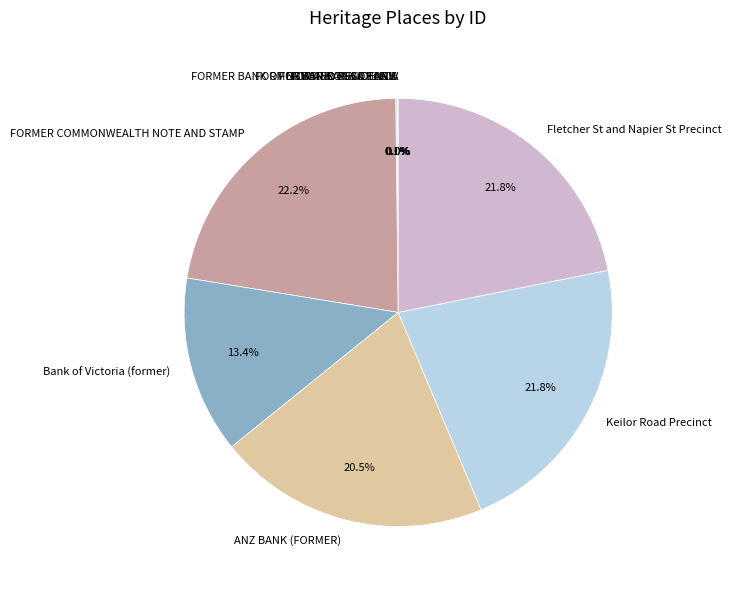

Between ANZ BANK (FORMER) and Keilor Road Precinct, which is larger?

Keilor Road Precinct